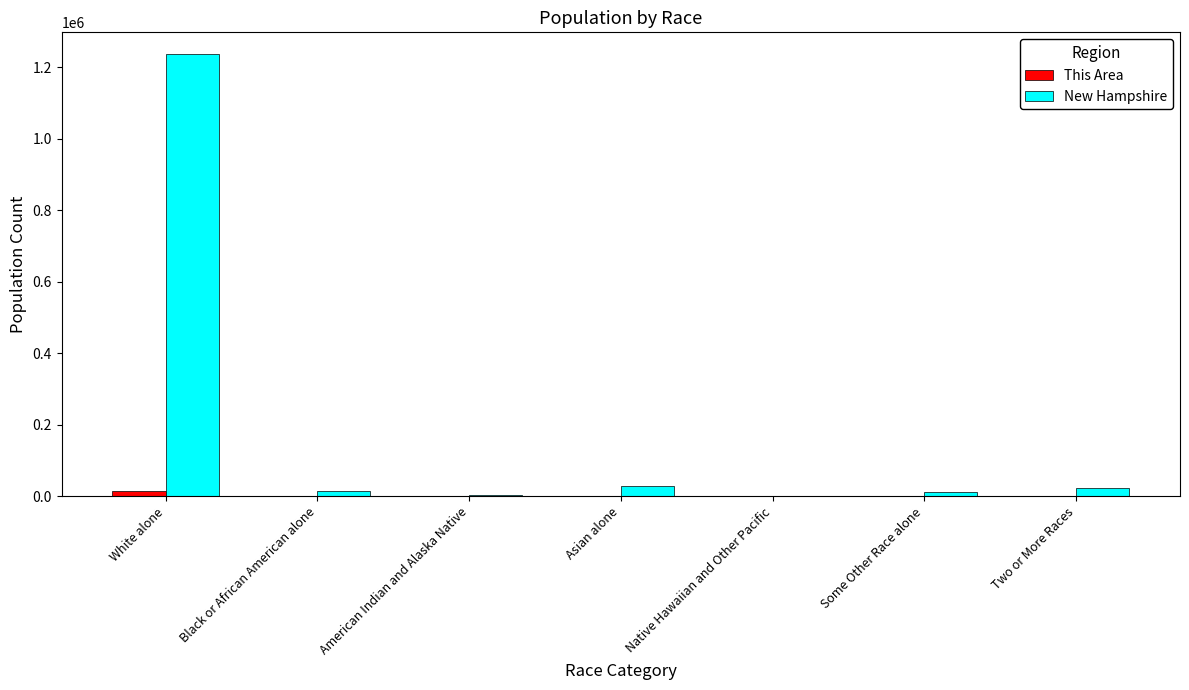

At which label does This Area first exceed 89?

White alone